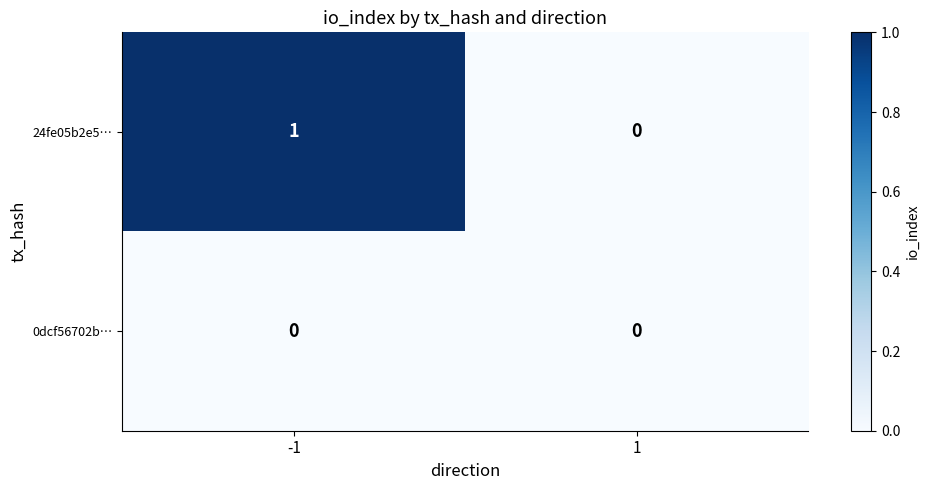

Which series changed the most between -1 and 1?

24fe05b2e5…